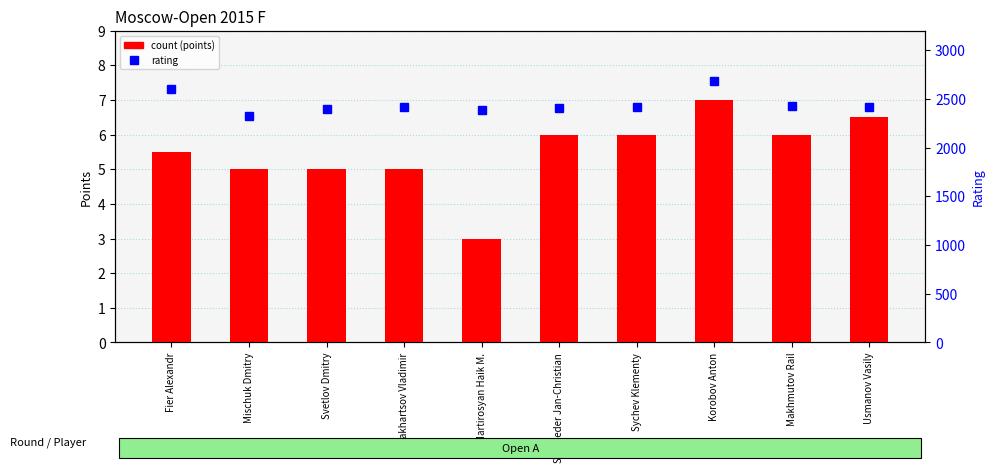

At which category is the sum across all series the highest?

Korobov Anton